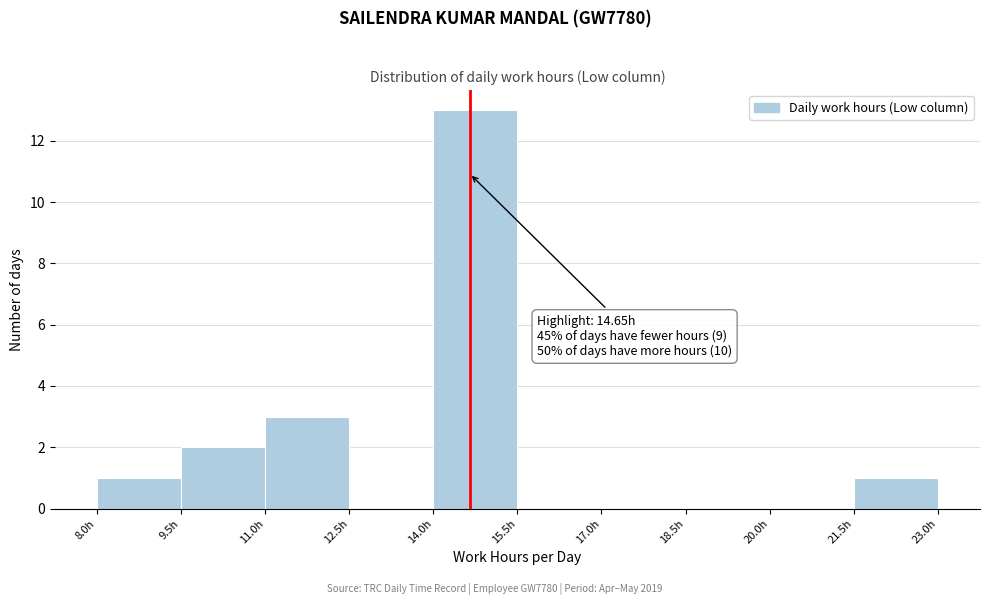

Which range on the x-axis has the tallest bar?

14.0 to 15.5